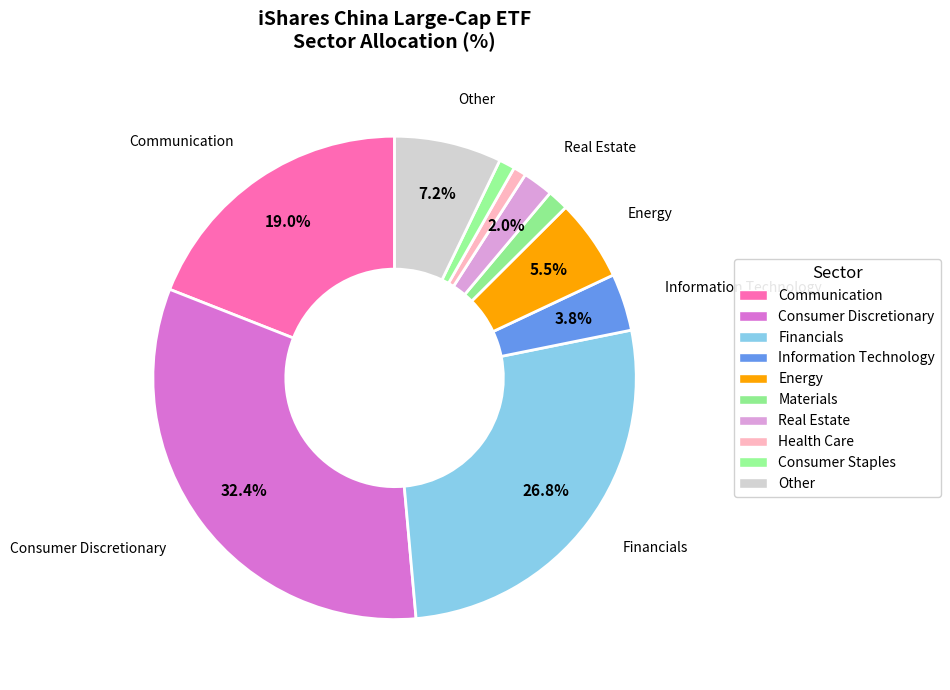

How many segments does this pie chart have?

10